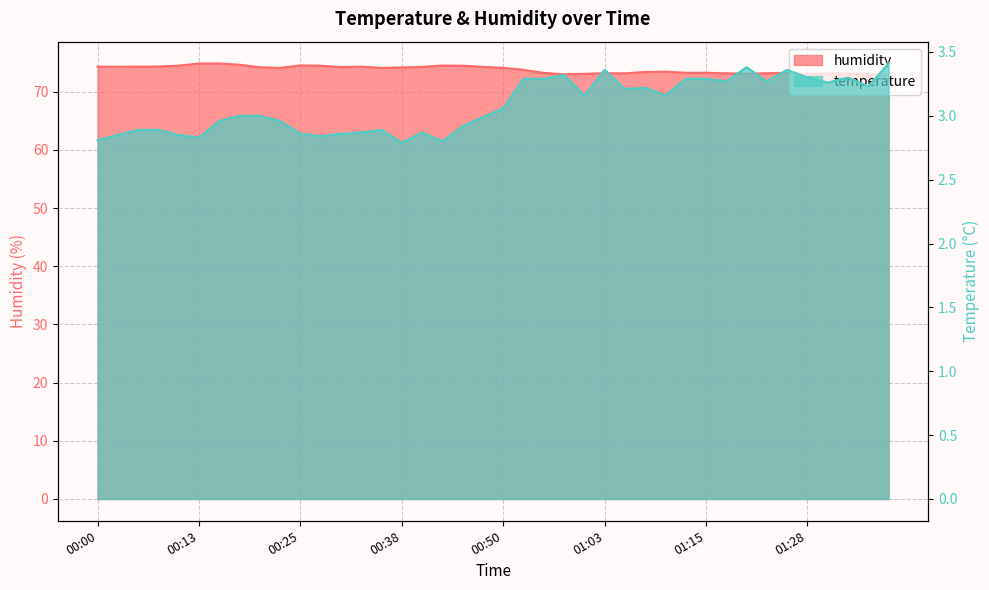

Reading left to right, transcribe all the data shown in this chart.

temperature: 2.8	2.9	2.9	2.9	2.9	2.8	3.0	3.0	3.0	3.0	2.9	2.8	2.9	2.9	2.9	2.8	2.9	2.8	2.9	3.0	3.1	3.3	3.3	3.3	3.2	3.4	3.2	3.2	3.2	3.3	3.3	3.3	3.4	3.3	3.4	3.3	3.3	3.3	3.2	3.4
humidity: 74.3	74.3	74.3	74.3	74.5	74.9	74.9	74.7	74.2	74.1	74.5	74.5	74.2	74.3	74.1	74.2	74.3	74.5	74.5	74.3	74.1	73.8	73.3	73.0	73.1	73.2	73.2	73.4	73.5	73.3	73.3	73.2	73.1	73.2	73.3	73.1	73.2	73.2	73.0	73.0